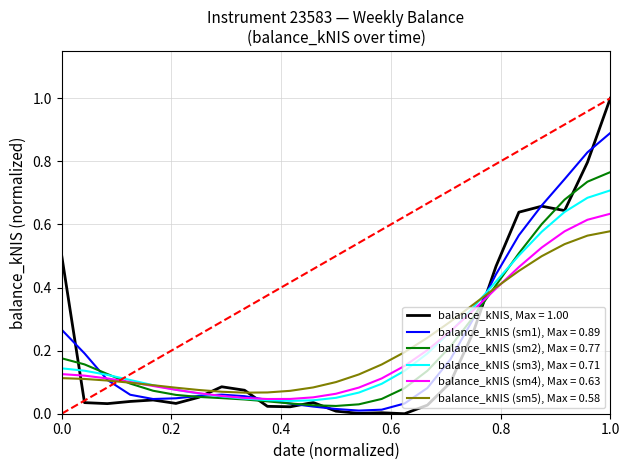

Rank the series by their maximum value, from lowest to highest.

balance_kNIS (sm5), Max = 0.58, balance_kNIS (sm4), Max = 0.63, balance_kNIS (sm3), Max = 0.71, balance_kNIS (sm2), Max = 0.77, balance_kNIS (sm1), Max = 0.89, balance_kNIS, Max = 1.00